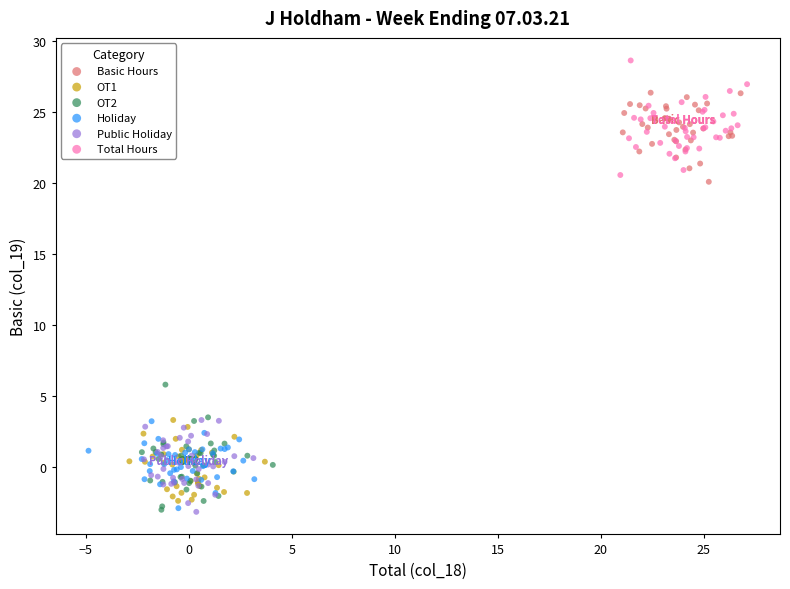

Which series contains the highest Y value?

Total Hours